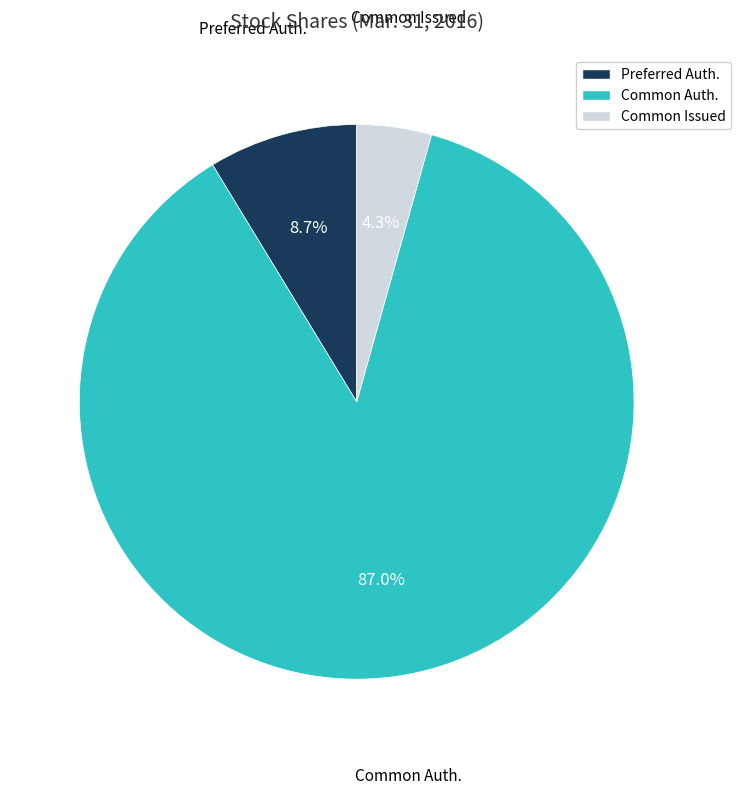

What is the largest slice in the pie chart?

Common Auth.